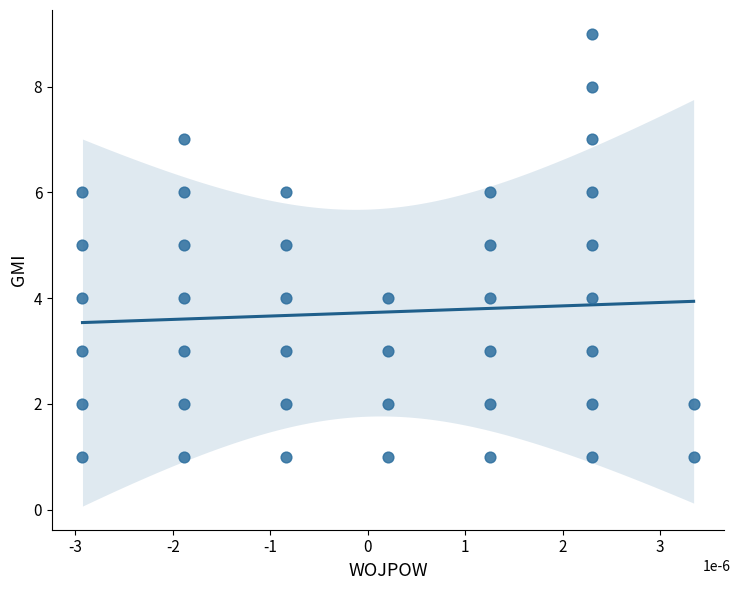

What is the range of Y values (max minus min)?

8